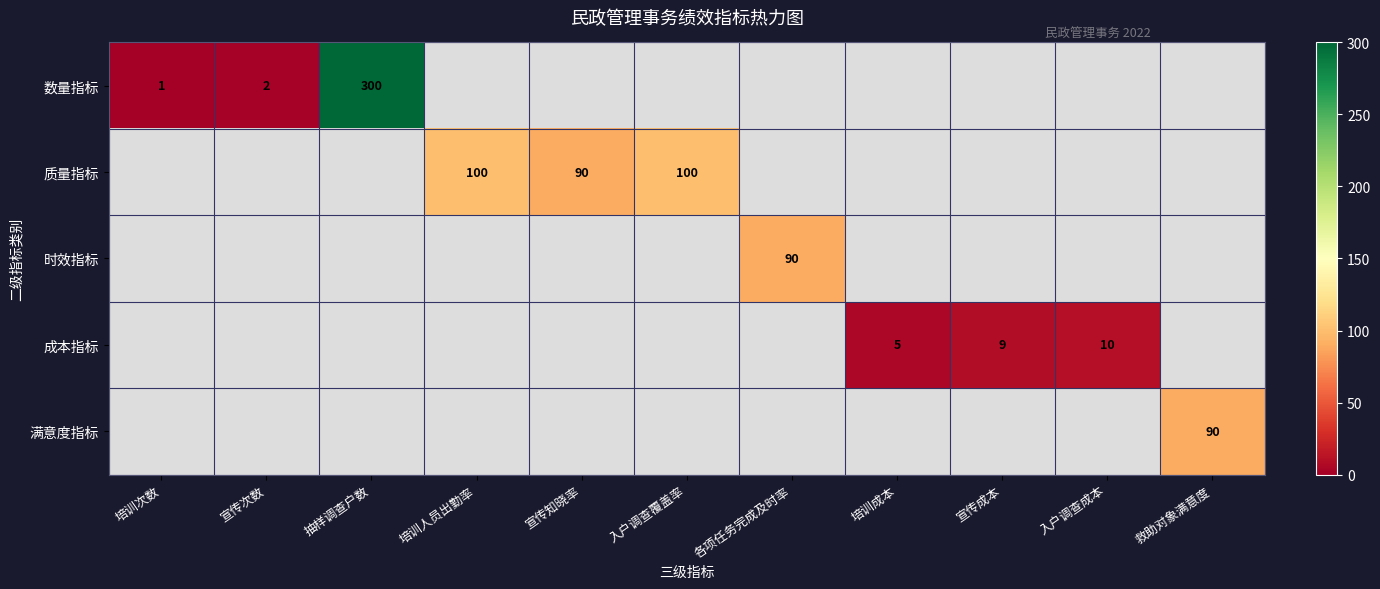

The value of 时效指标 at 各项任务完成及时率 is 90. True or false?

True